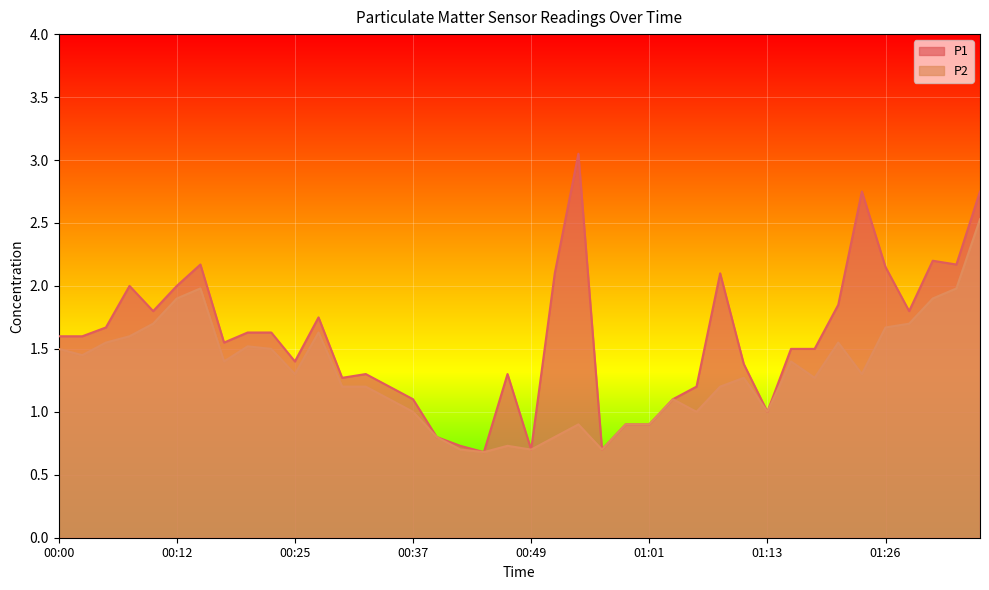

What are all the series names shown in the legend?

P1, P2